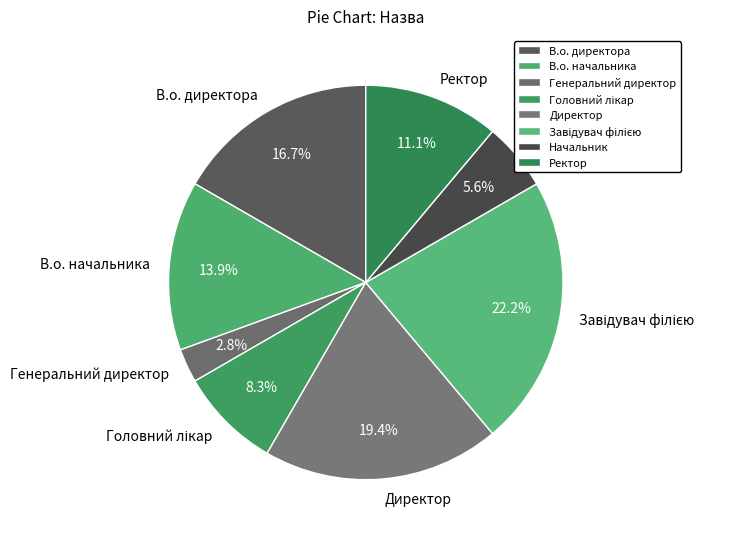

Is the sum of Ректор and Начальник greater than half?

No